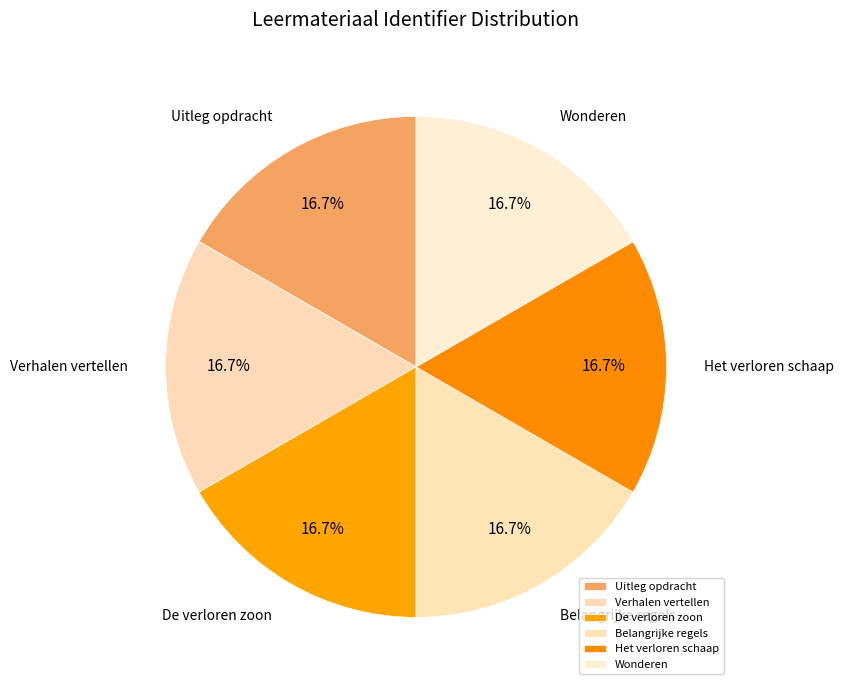

What percentage is NOT represented by Verhalen vertellen?

83.3%